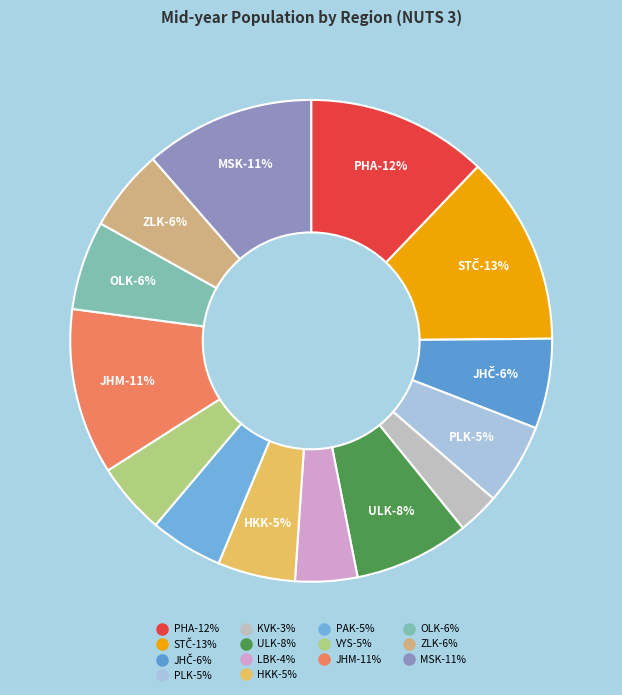

Which slice is the smallest?

KVK